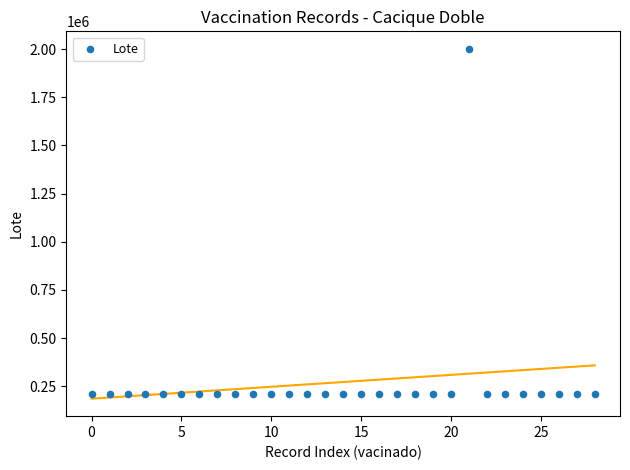

What is the range of Y values (max minus min)?

1791010